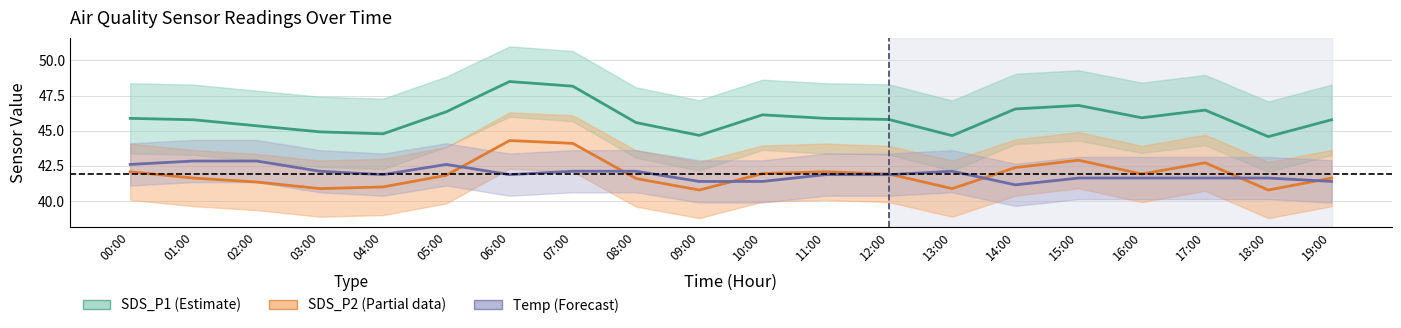

Is the value of SDS_P2 at 06:00 greater than the value of SDS_P1 at 12:00?

No